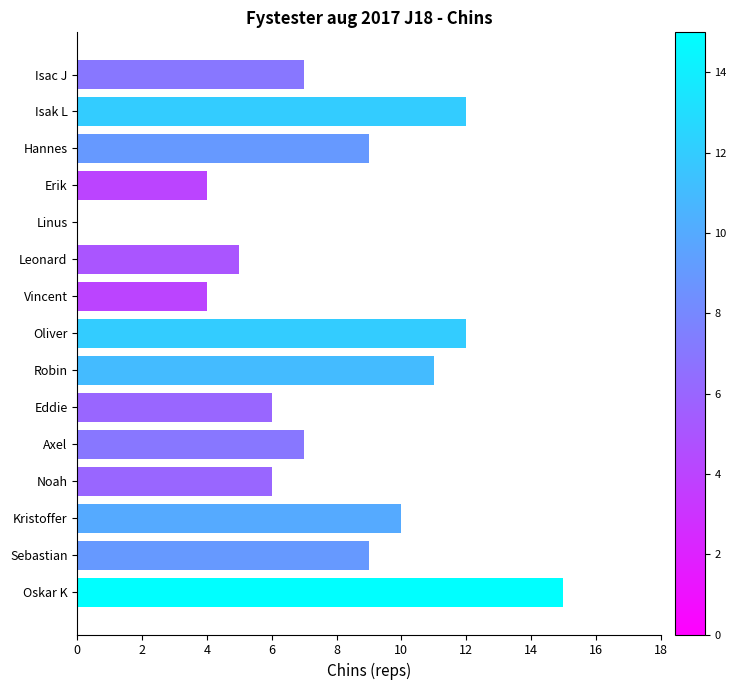

What is the sum of the values at Robin and Leonard?

16